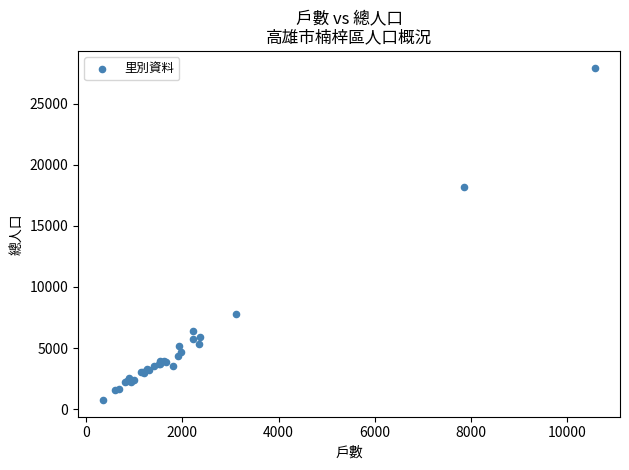

What Y value in the scatter plot is closest to 14348?

18173